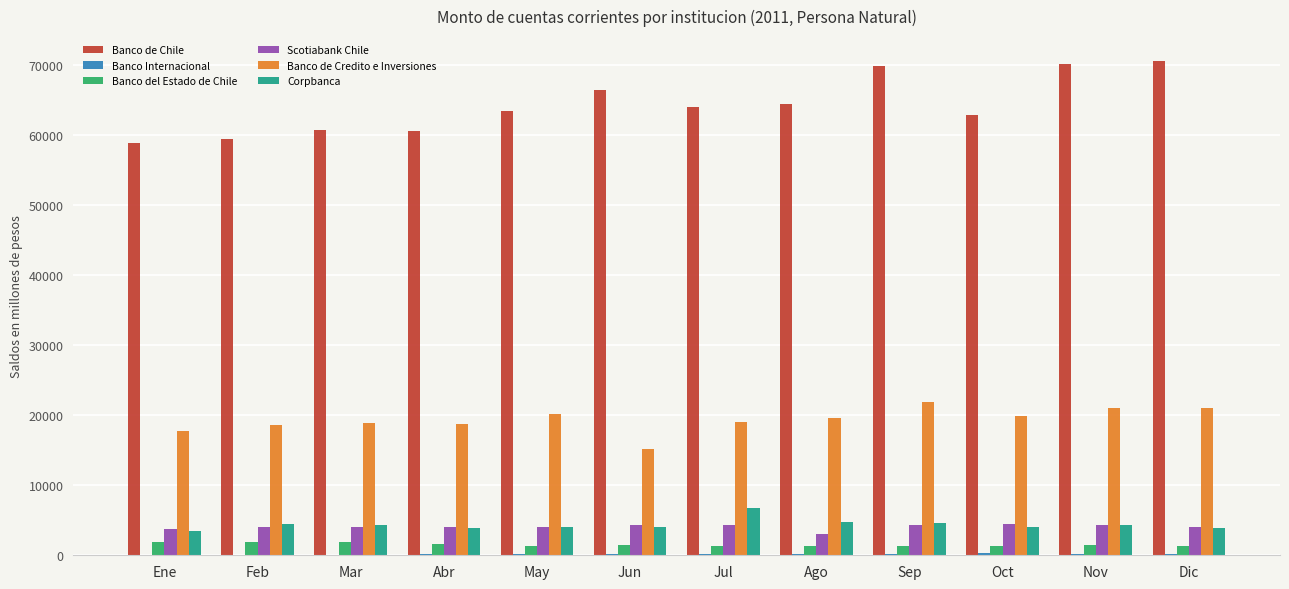

Is it true that Banco de Chile equals 69778.8 at Sep?

True